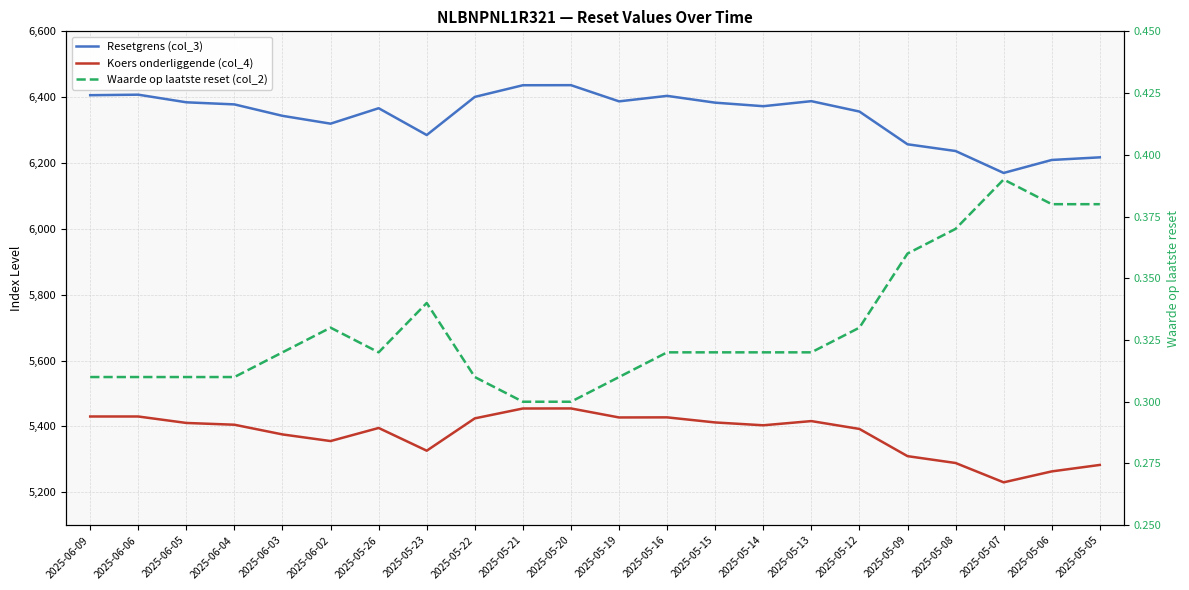

Rank the series at 2025-05-14 from highest to lowest value.

Resetgrens (col_3), Koers onderliggende (col_4), Waarde op laatste reset (col_2)